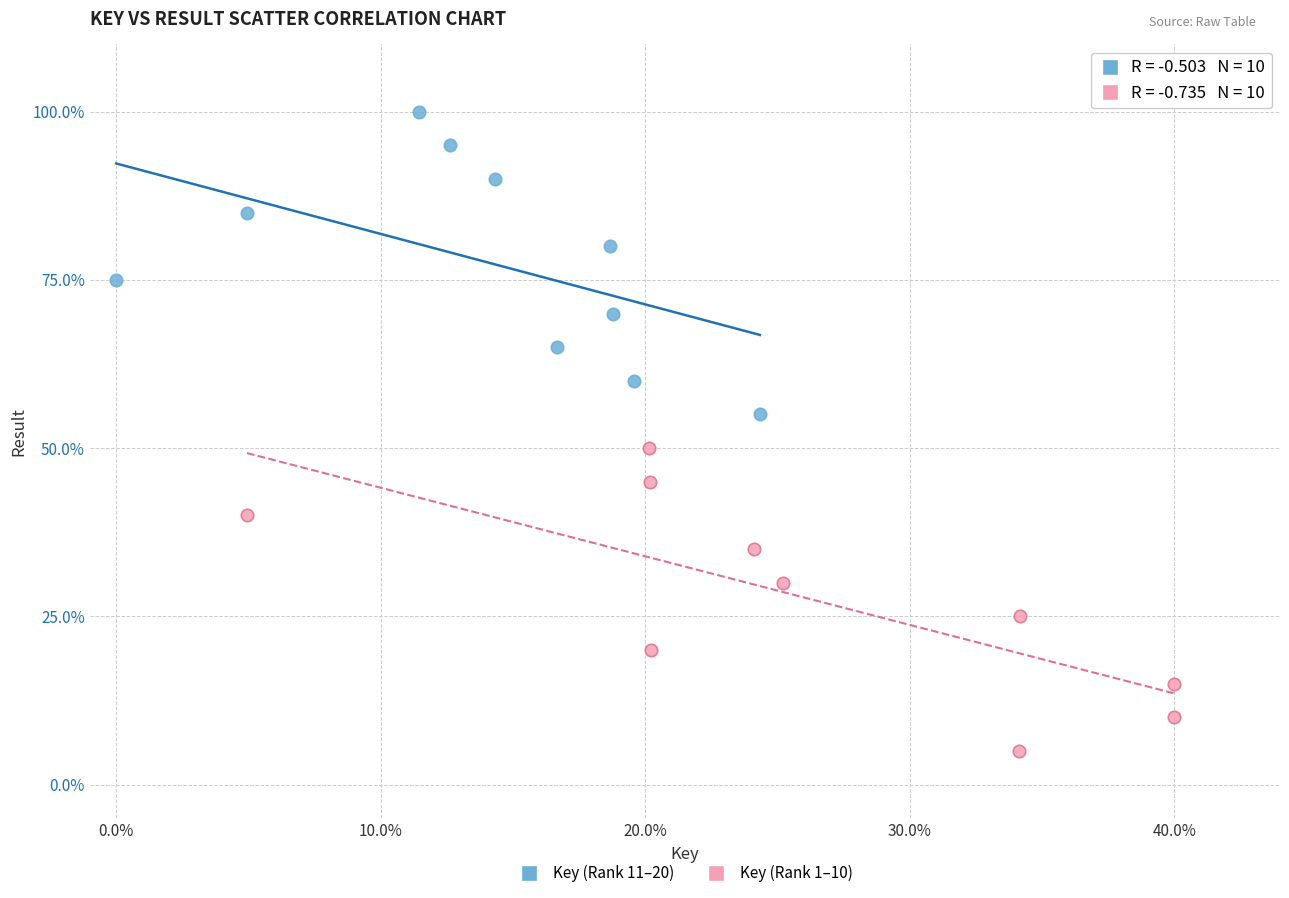

Which series reaches the minimum Y coordinate?

Key (Rank 1–10)